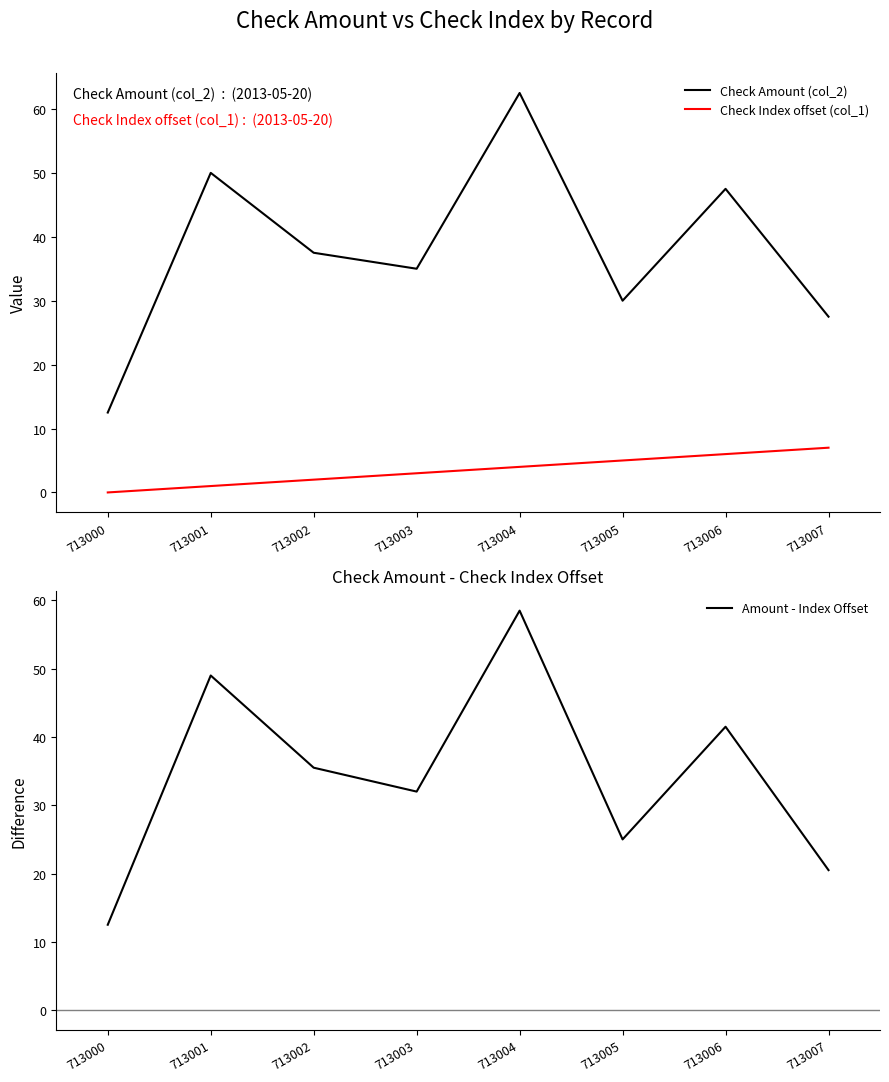

True or false: Check Index offset (col_1) has more than 1 points higher than both neighbors.

False